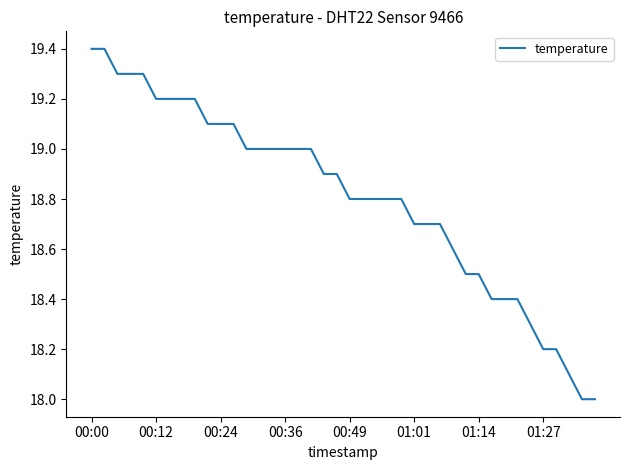

How many lines are shown in the chart?

1